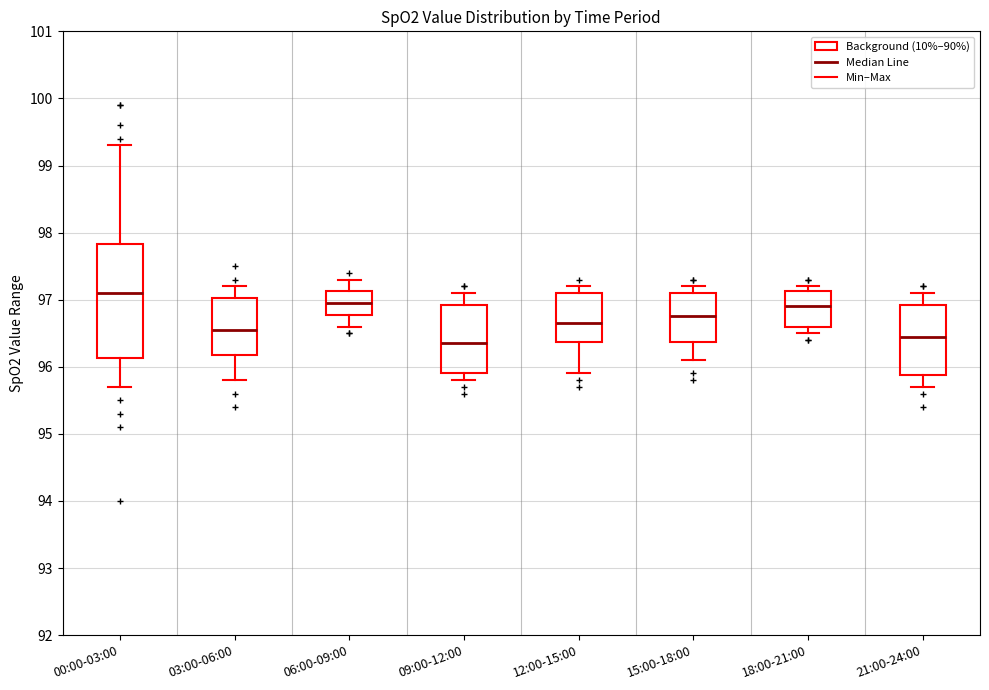

Reading left to right, read every box against the y-axis: the position of its median line, the range the box covers, and the ends of its whiskers. The values are not printed on the chart, so give them approximately, as read against the axis.

00:00-03:00: median 97.1, box 96.1 to 97.8, whiskers 95.7 to 99.3
03:00-06:00: median 96.6, box 96.2 to 97.0, whiskers 95.8 to 97.2
06:00-09:00: median 97.0, box 96.8 to 97.1, whiskers 96.6 to 97.3
09:00-12:00: median 96.4, box 95.9 to 96.9, whiskers 95.8 to 97.1
12:00-15:00: median 96.7, box 96.4 to 97.1, whiskers 95.9 to 97.2
15:00-18:00: median 96.8, box 96.4 to 97.1, whiskers 96.1 to 97.2
18:00-21:00: median 96.9, box 96.6 to 97.1, whiskers 96.5 to 97.2
21:00-24:00: median 96.5, box 95.9 to 96.9, whiskers 95.7 to 97.1